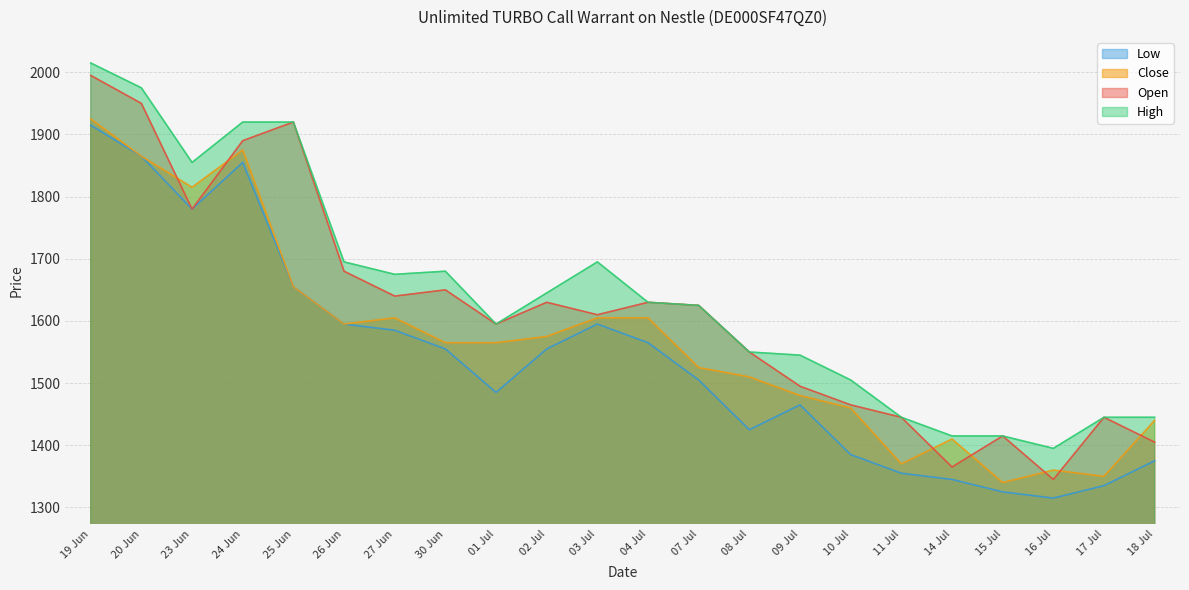

How many data points in Low are less than 1555?

11